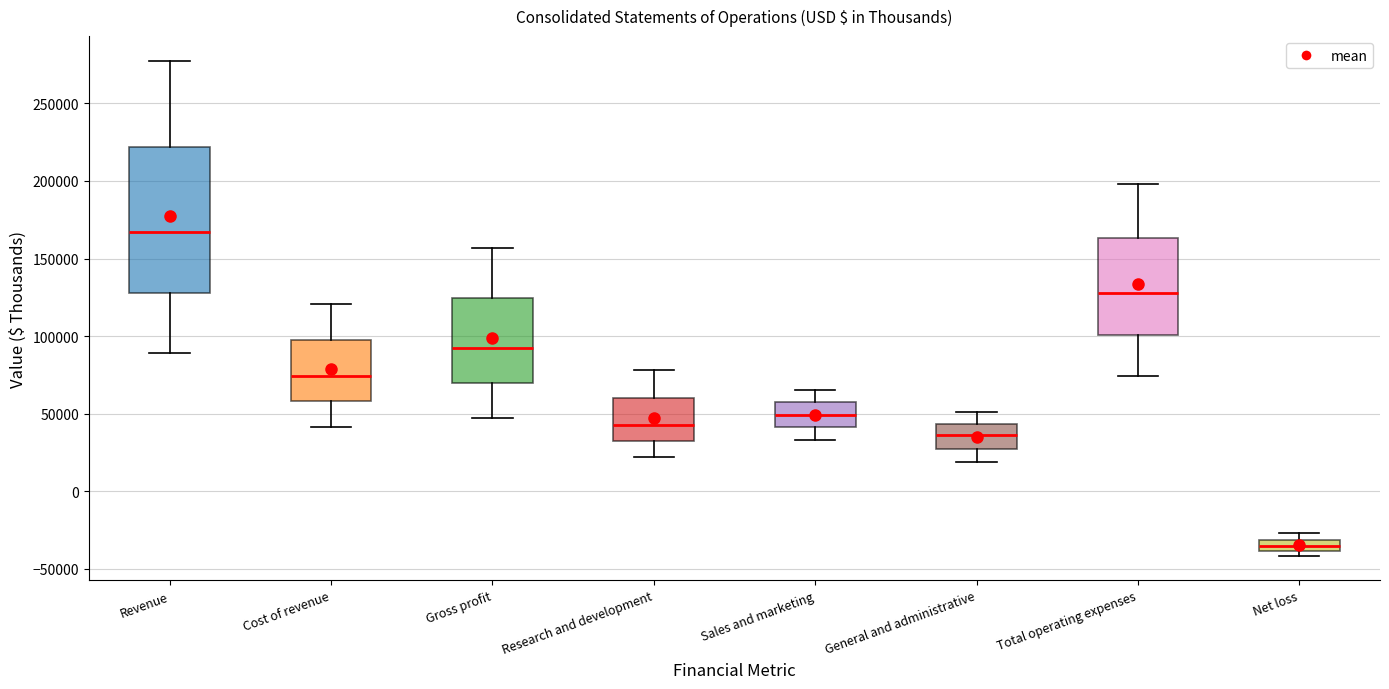

Where does the lower whisker of the box for Total operating expenses end on the y-axis? The values are not printed on the chart, so give them approximately, as read against the axis.

75000